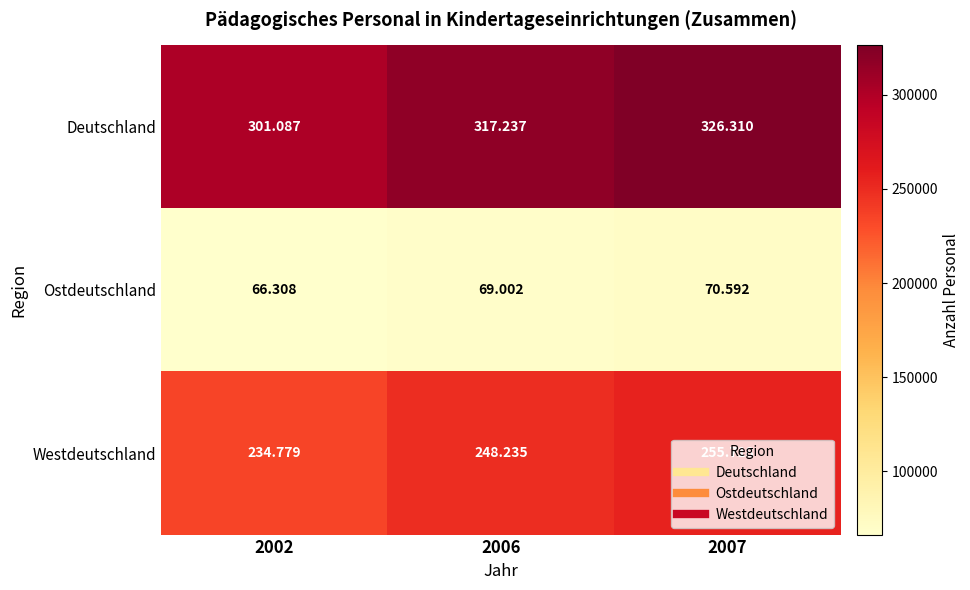

At which category is the sum across all series the highest?

2007